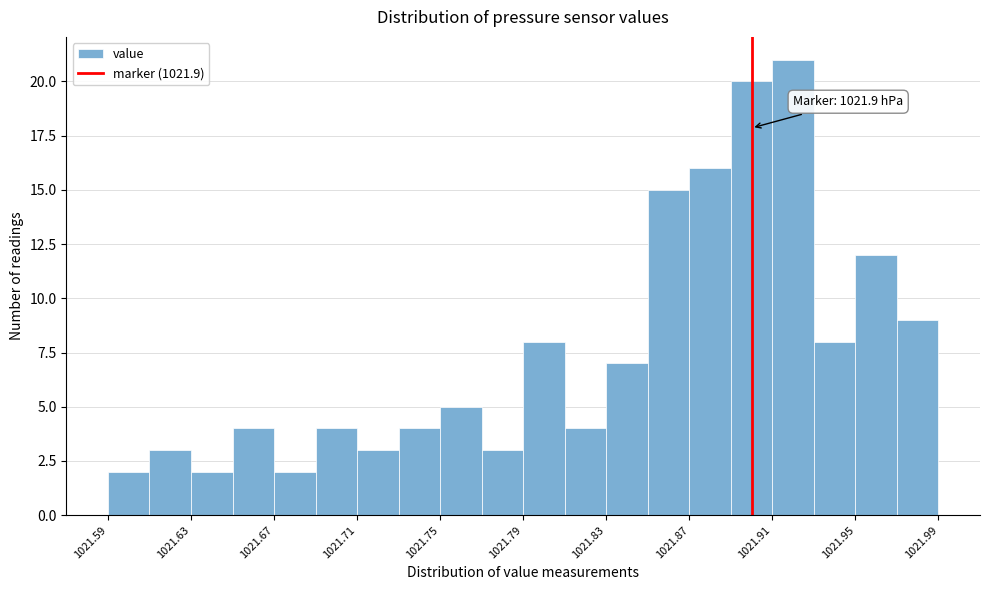

Which range on the x-axis has the tallest bar?

1021.91 to 1021.93